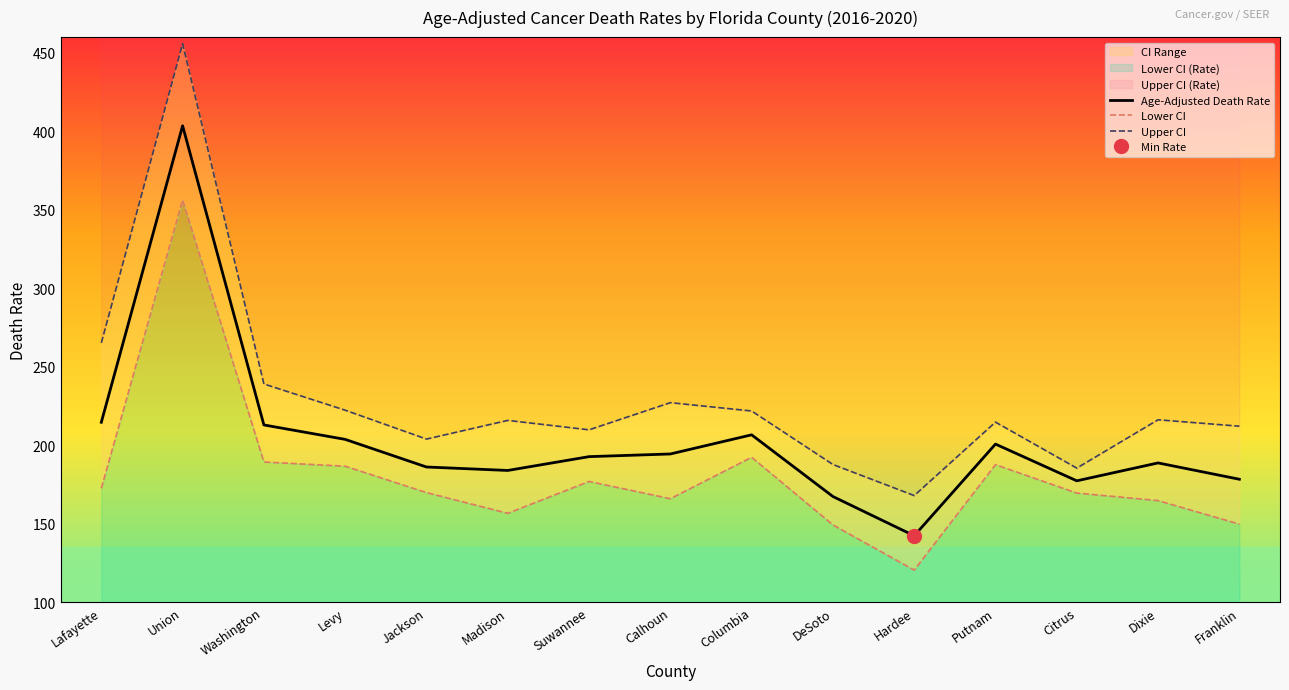

What is the approximate value of Age-Adjusted Death Rate at Levy?

203.7